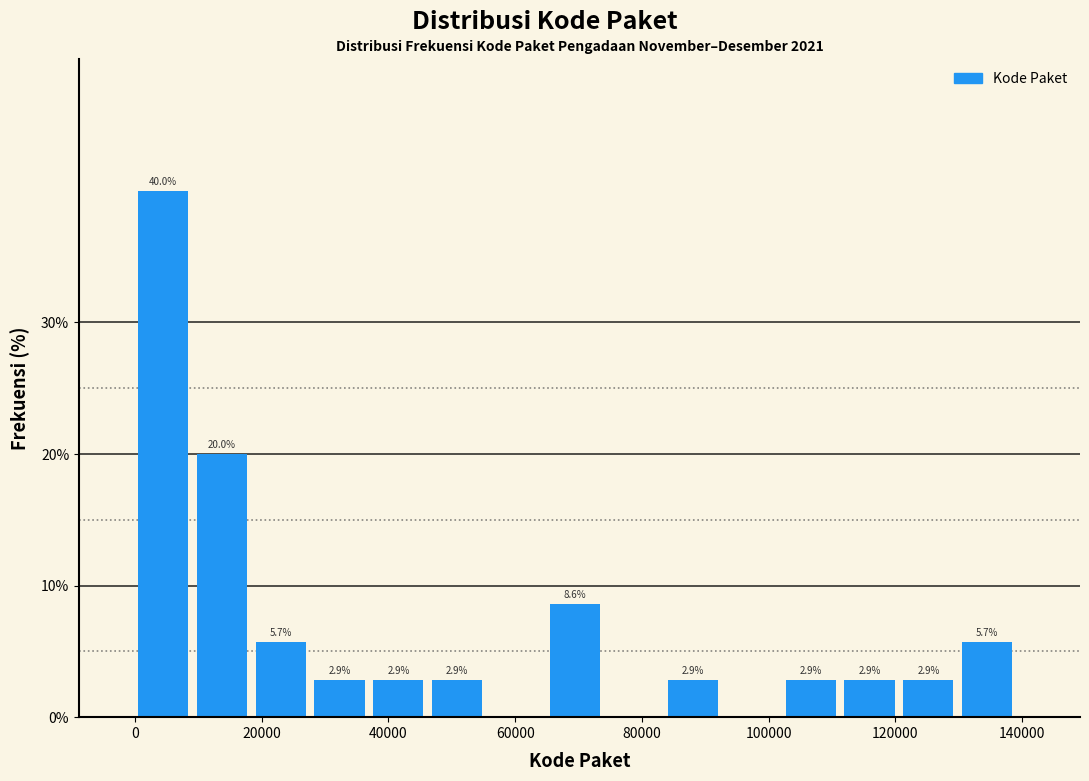

Over which range of the x-axis is the bar tallest?

0 to 10000